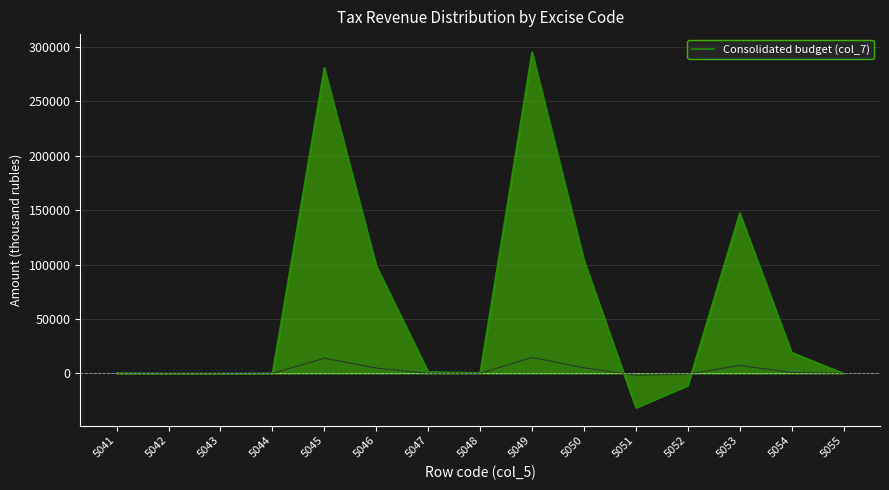

The value at 5052 is -15756. True or false?

False